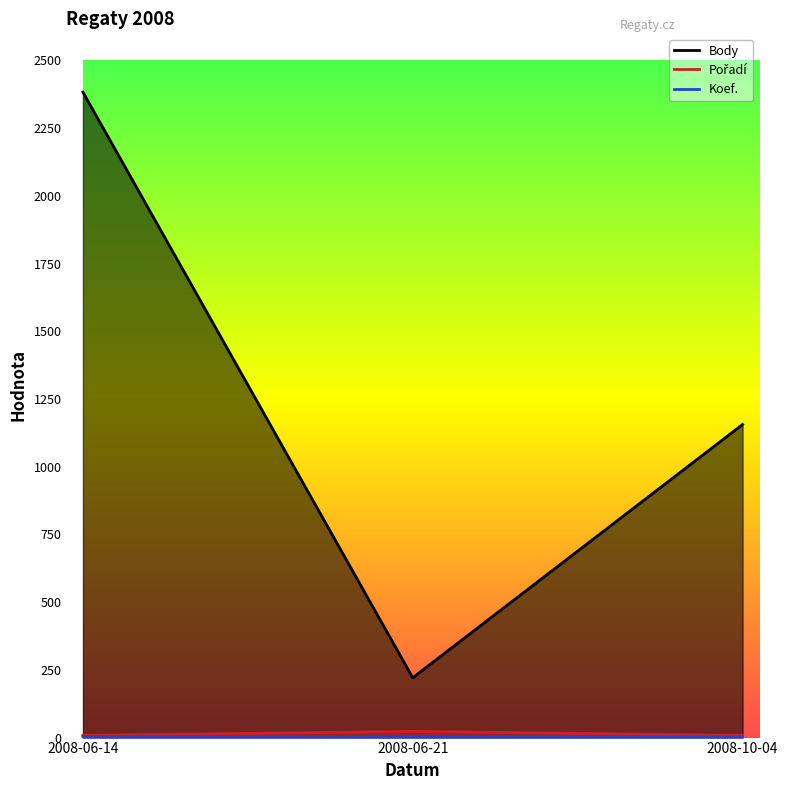

What is the lowest value of the Koef. series?

2